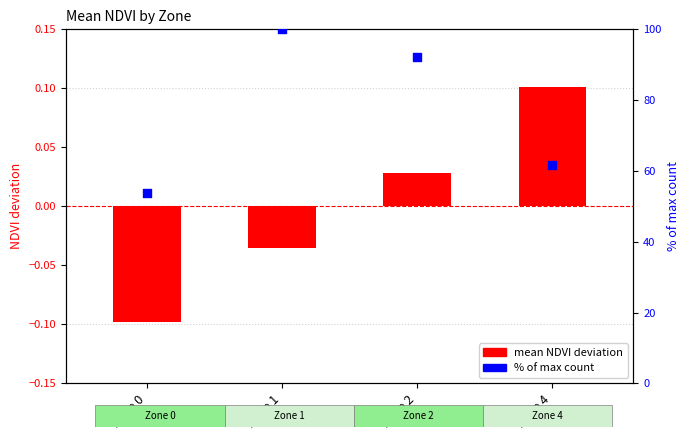

Which series contains the lowest Y value?

mean NDVI deviation